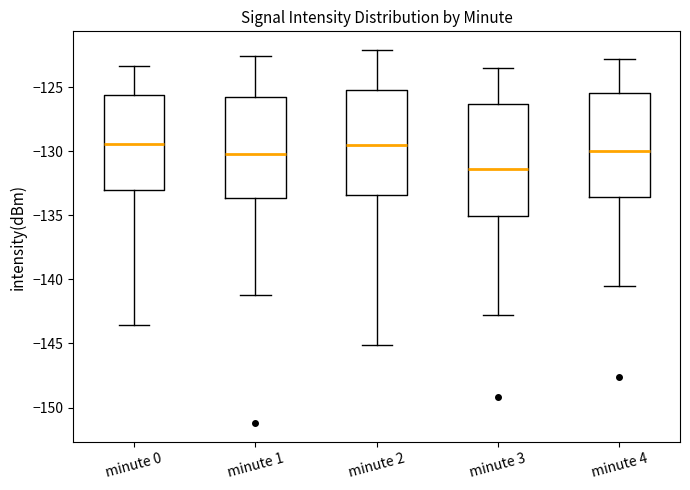

Reading left to right, read every box against the y-axis: the position of its median line, the range the box covers, and the ends of its whiskers. The values are not printed on the chart, so give them approximately, as read against the axis.

minute 0: median -129.5, box -133.0 to -125.5, whiskers -143.5 to -123.5
minute 1: median -130.0, box -133.5 to -125.5, whiskers -141.0 to -122.5
minute 2: median -129.5, box -133.5 to -125.0, whiskers -145.0 to -122.0
minute 3: median -131.5, box -135.0 to -126.5, whiskers -143.0 to -123.5
minute 4: median -130.0, box -133.5 to -125.5, whiskers -140.5 to -123.0